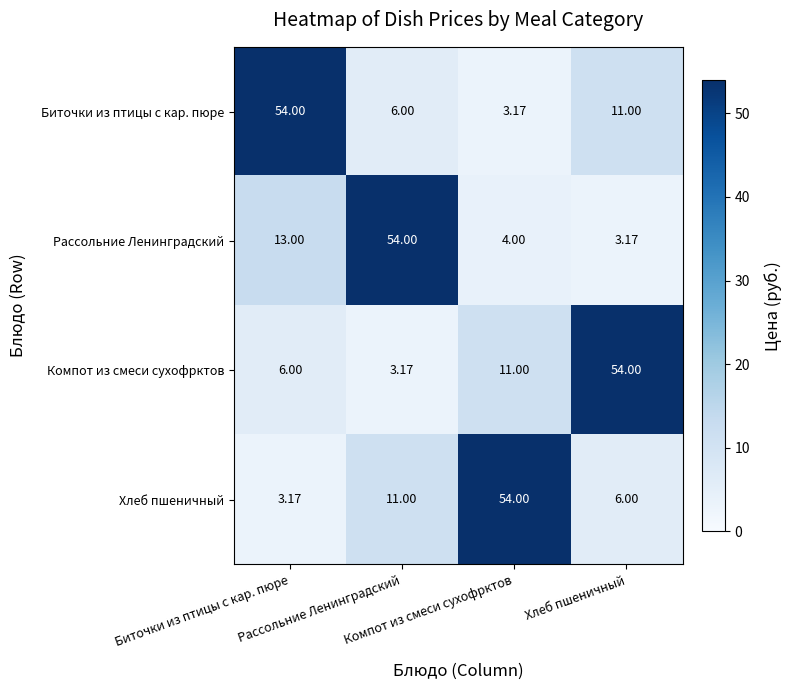

How many distinct data groups are displayed?

4